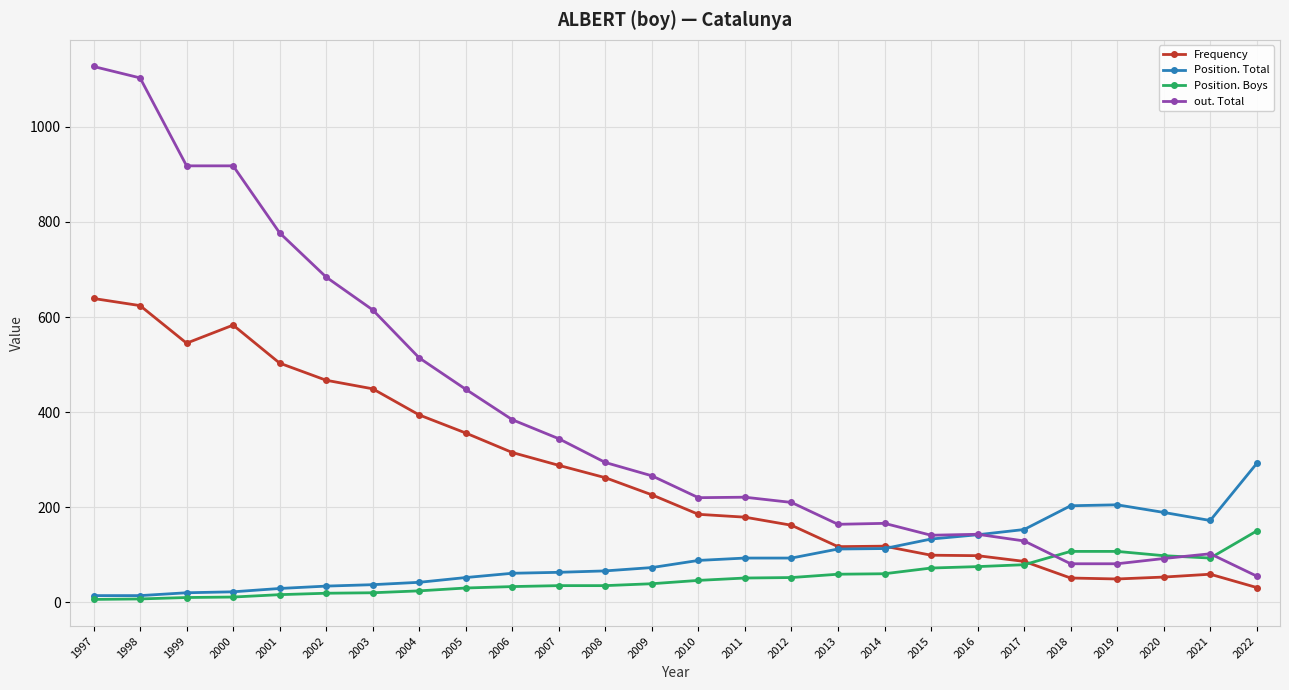

Which series has the largest total across all categories?

out. Total